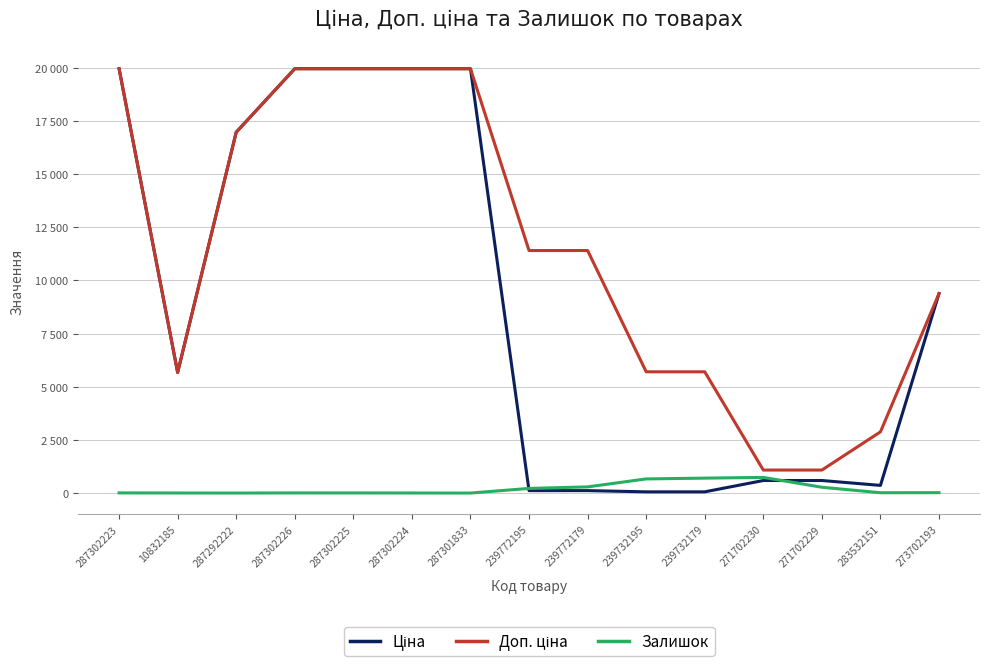

Does the chart have visible grid lines?

Yes